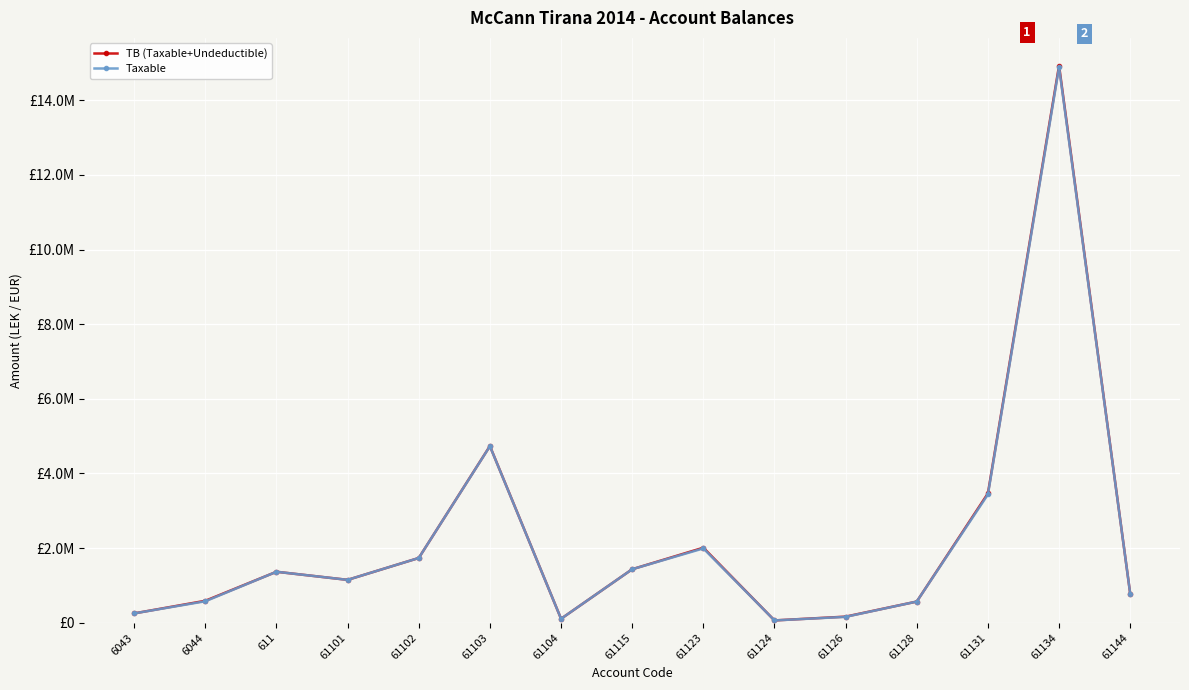

What is the sum of the Taxable values at 61123 and 61126?

2149852.2